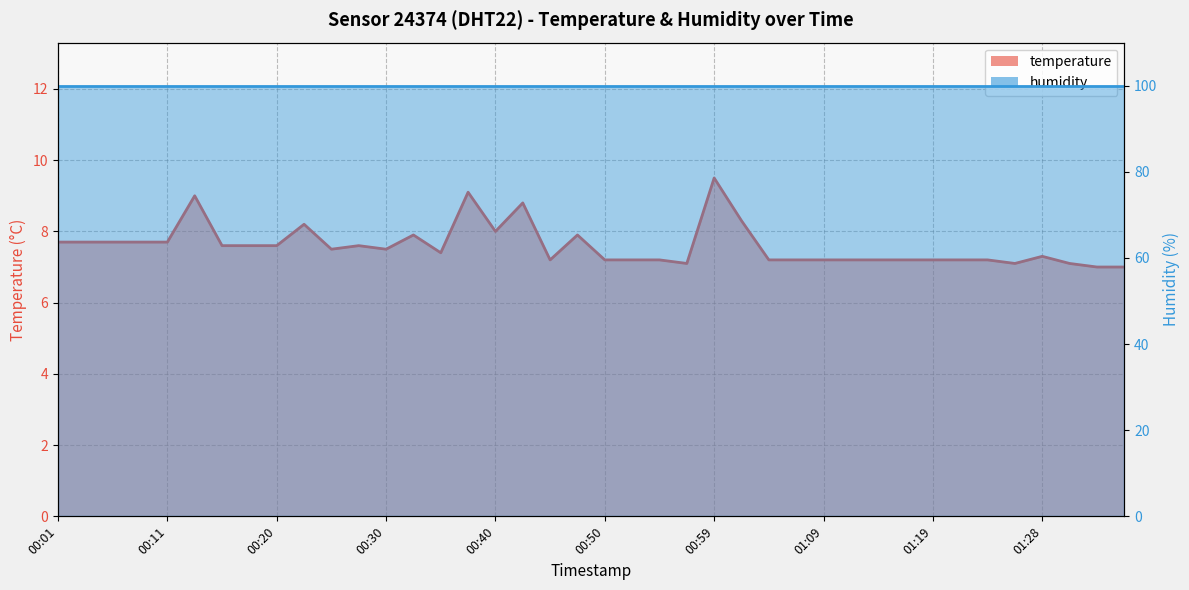

What is the minimum value shown in the chart?

7.0